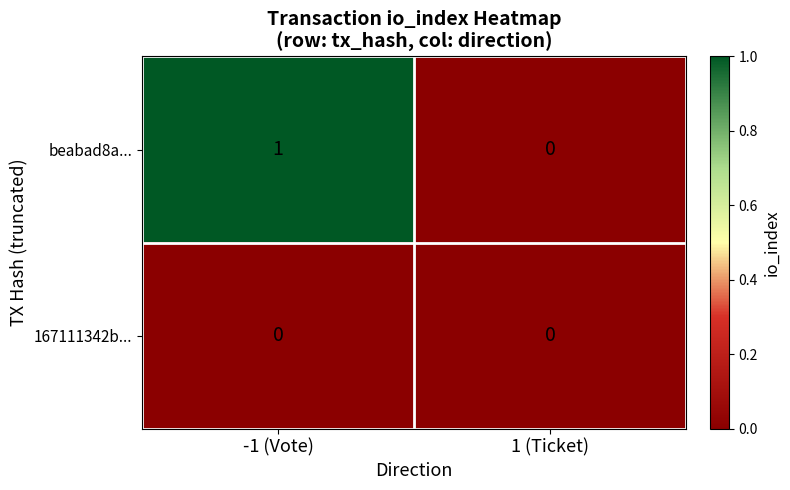

Rank the series by their maximum value, from lowest to highest.

167111342b..., beabad8a...